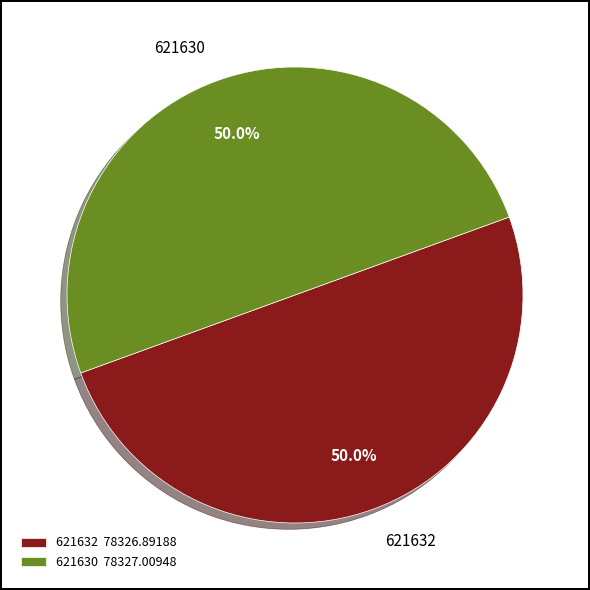

What percentage do 621632 and 621630 together represent?

100.0%